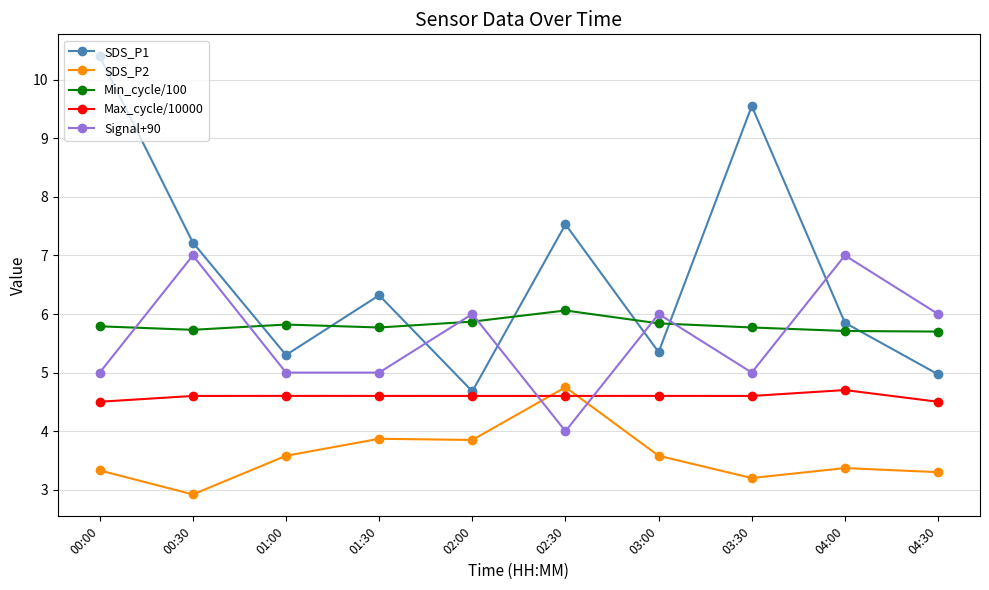

At which category is the sum across all series the highest?

00:00